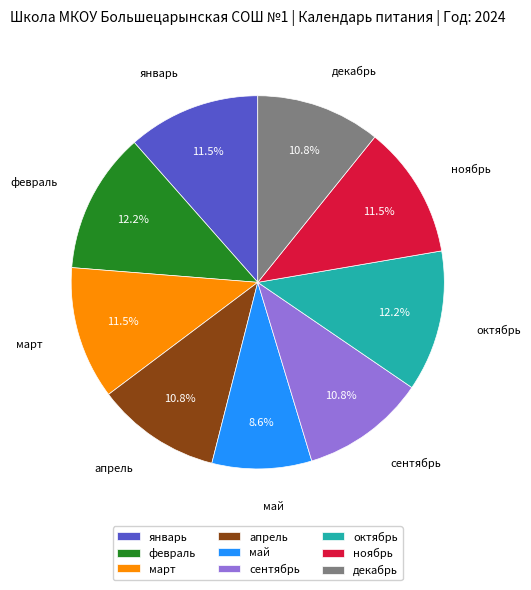

Is it true that октябрь is 12% of the pie?

True